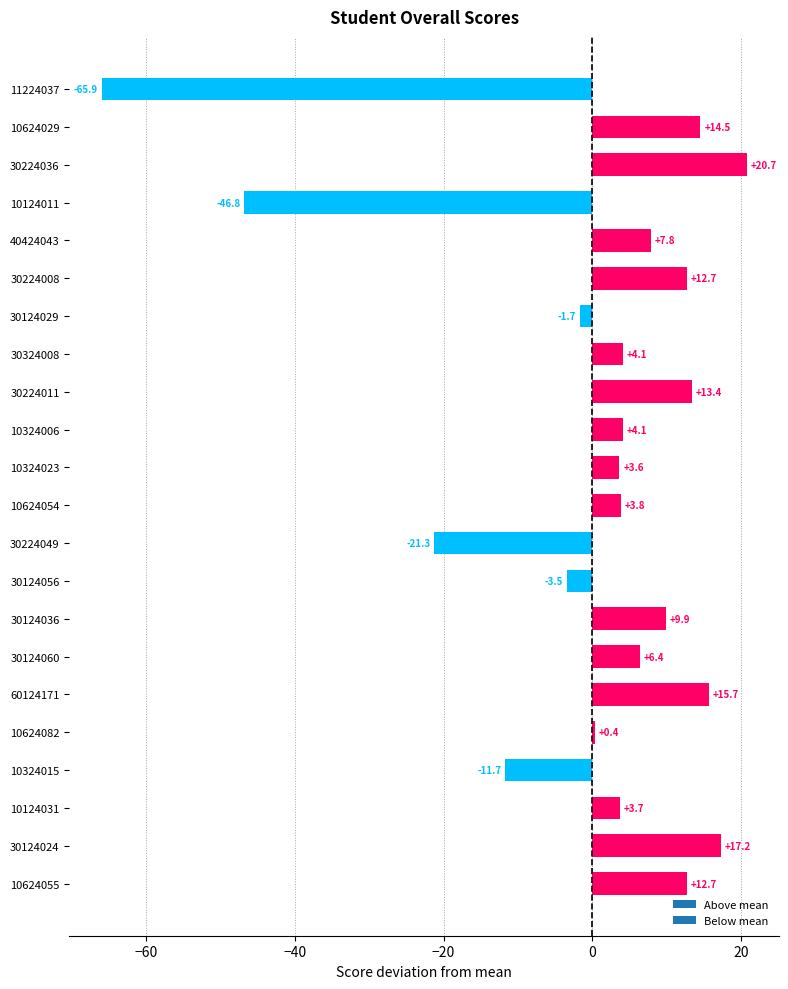

What is the ratio of the value at 30224011 to the value at 30124024?

0.8